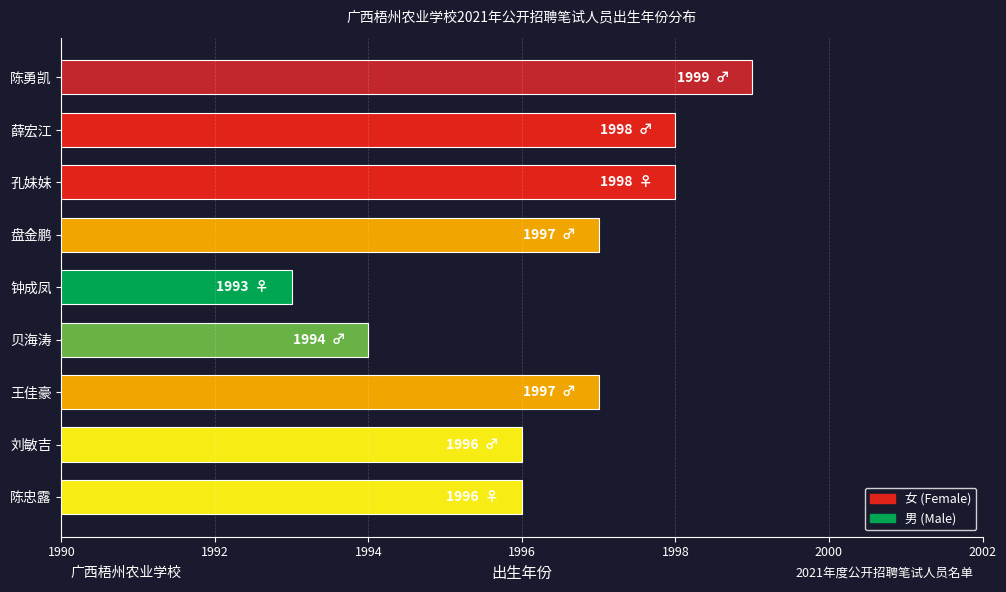

How many distinct data groups are displayed?

1